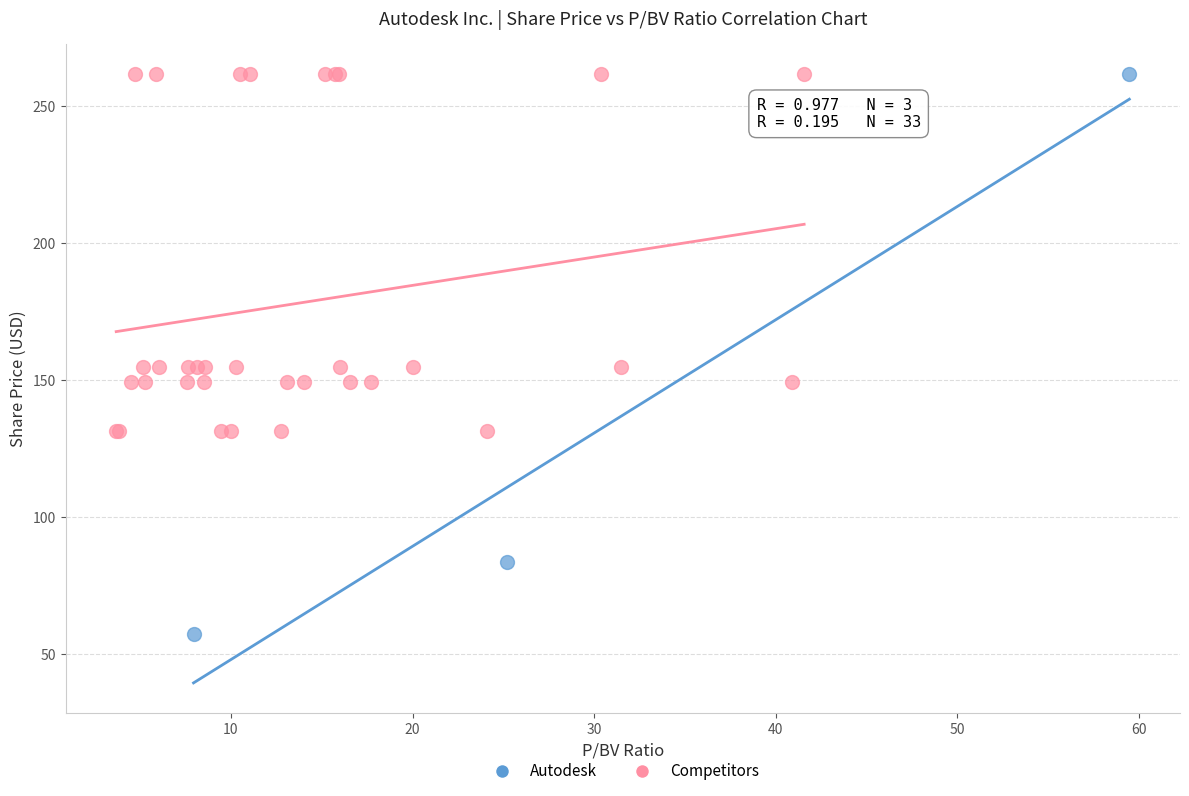

Which series has the widest spread of Y values?

Autodesk